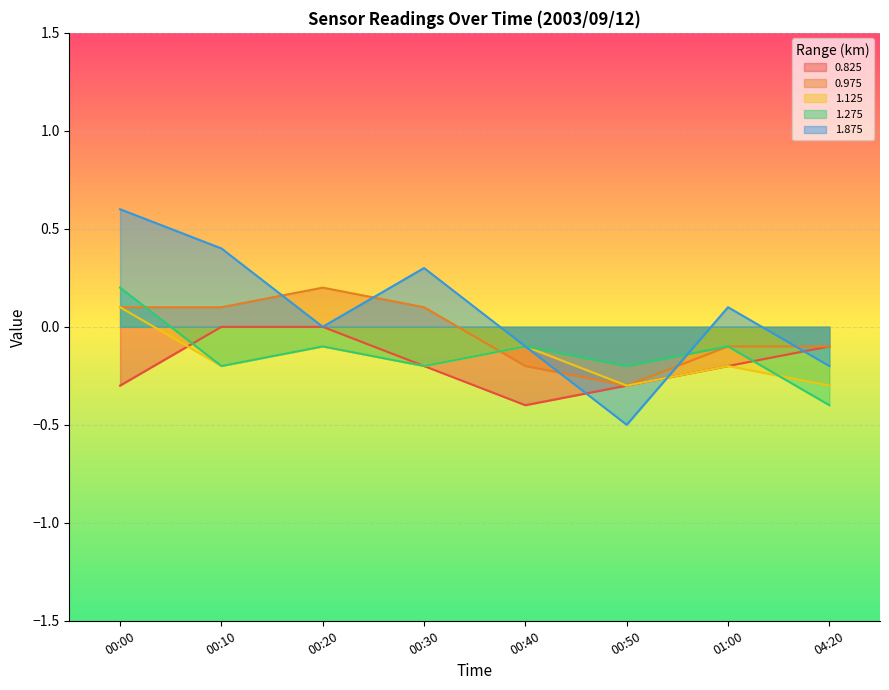

Which label corresponds to the largest value in the chart?

00:00